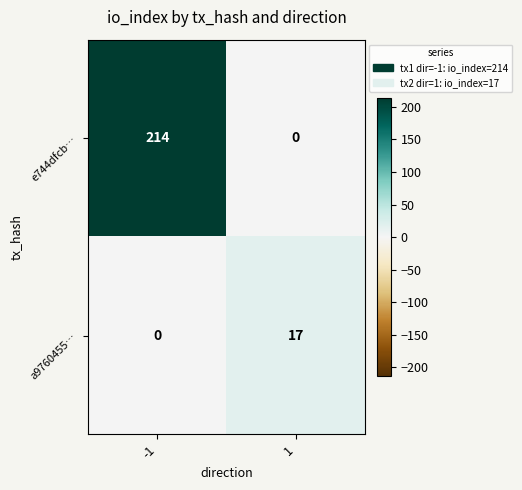

Reading left to right, what are all the values shown in this chart?

e744dfcb…: -1=214	1=0
a9760455…: -1=0	1=17